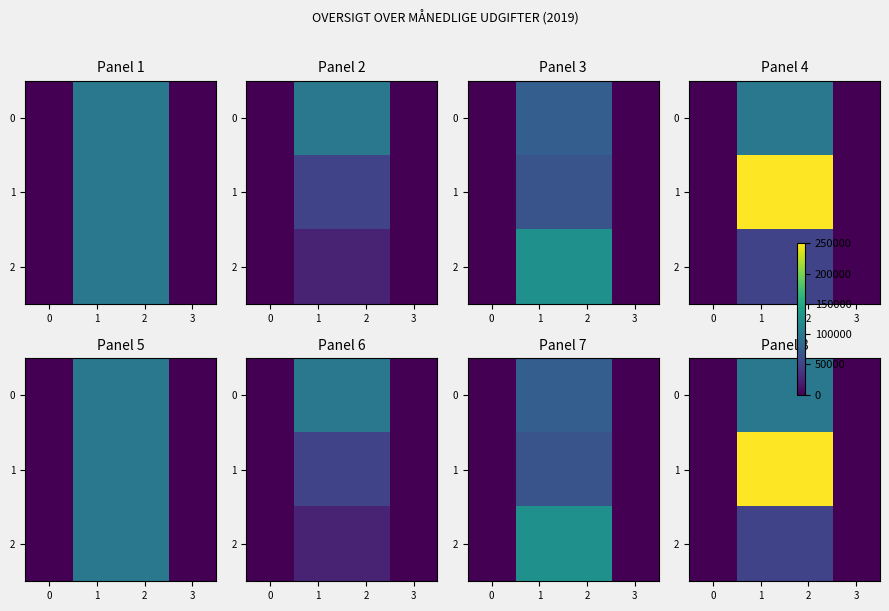

Which series has the widest spread of values?

1